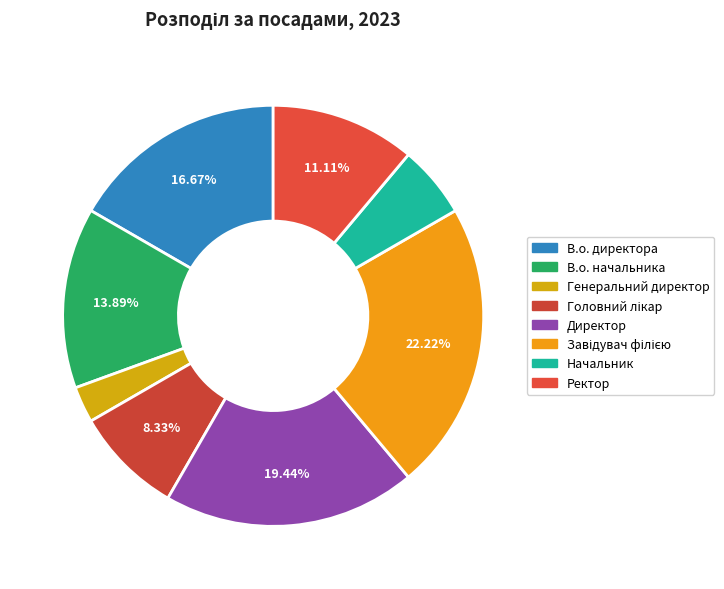

What is the smallest slice in the pie chart?

Генеральний директор